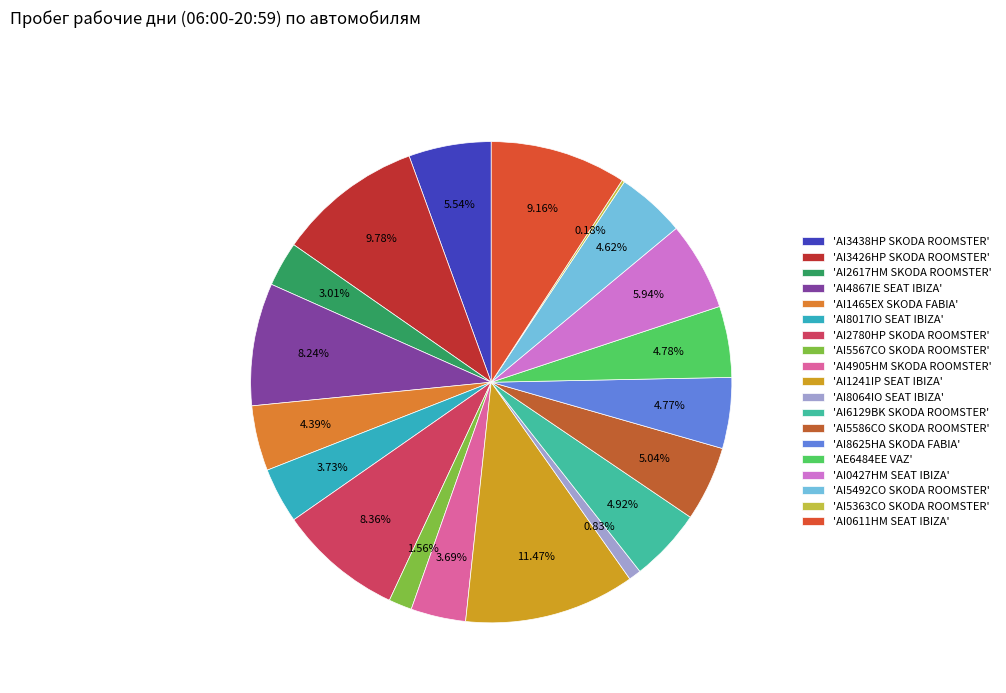

Count the number of slices in the pie.

19